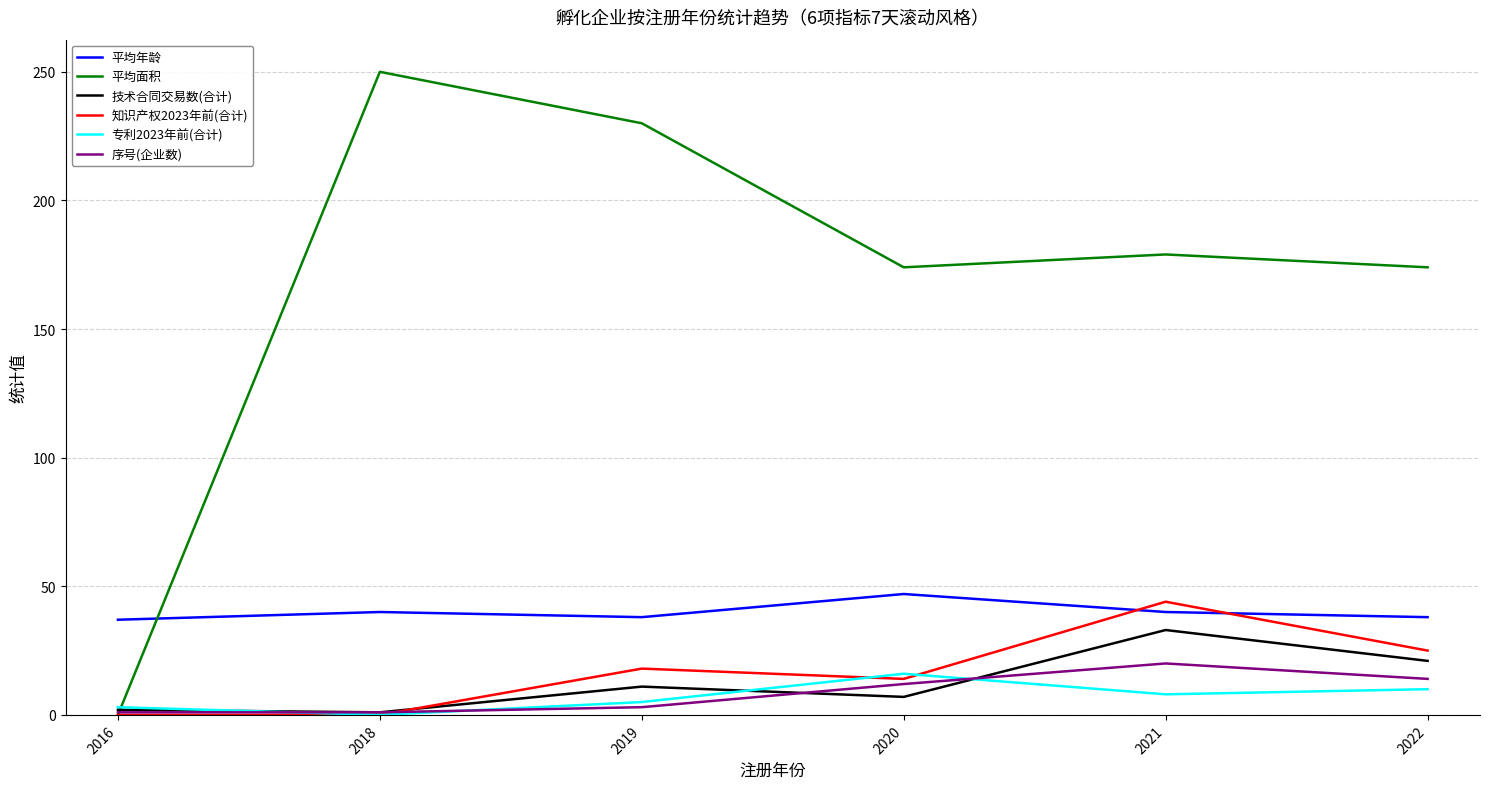

Count the number of categories in the chart.

6